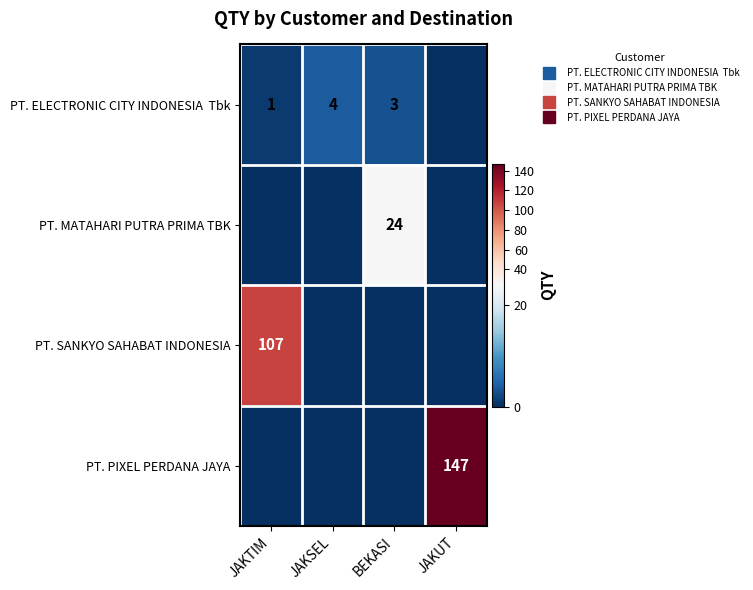

What is the total value across all series at JAKUT?

147